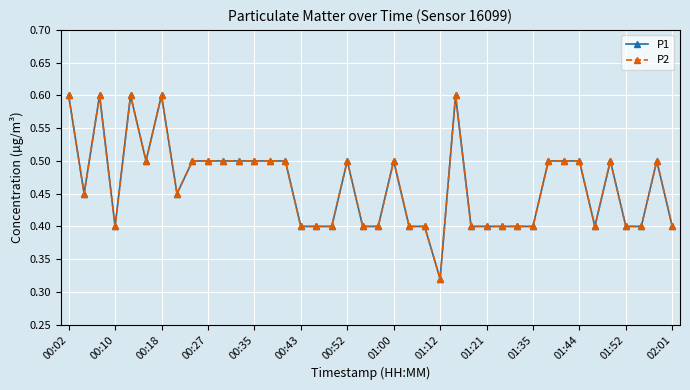

True or false: P2 and P1 intersect in this chart.

False